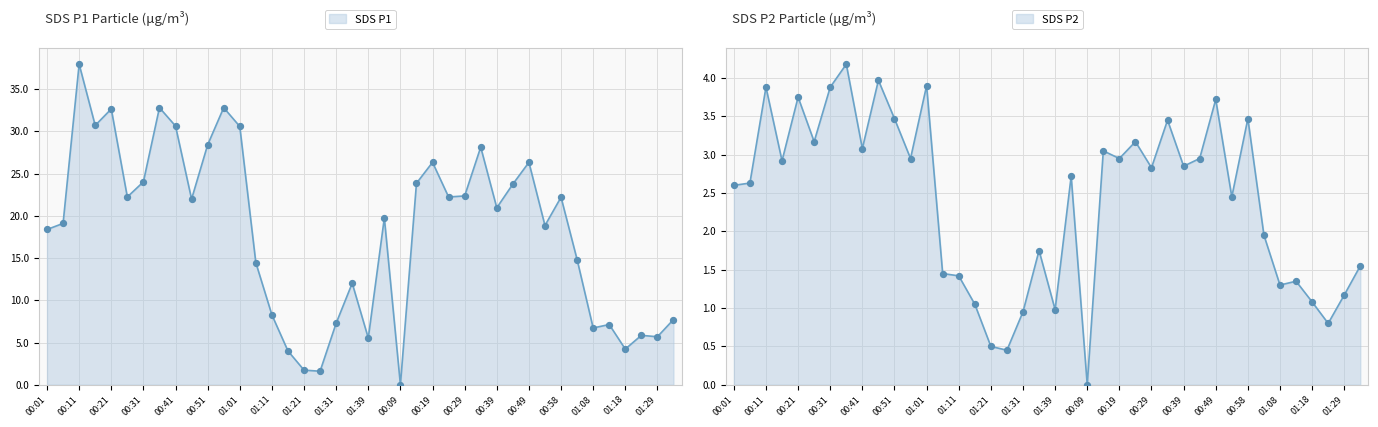

At which category is the sum across all series the highest?

00:11